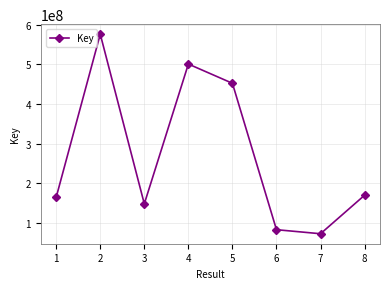

Is it true that the value at 7 is 272446531?

False